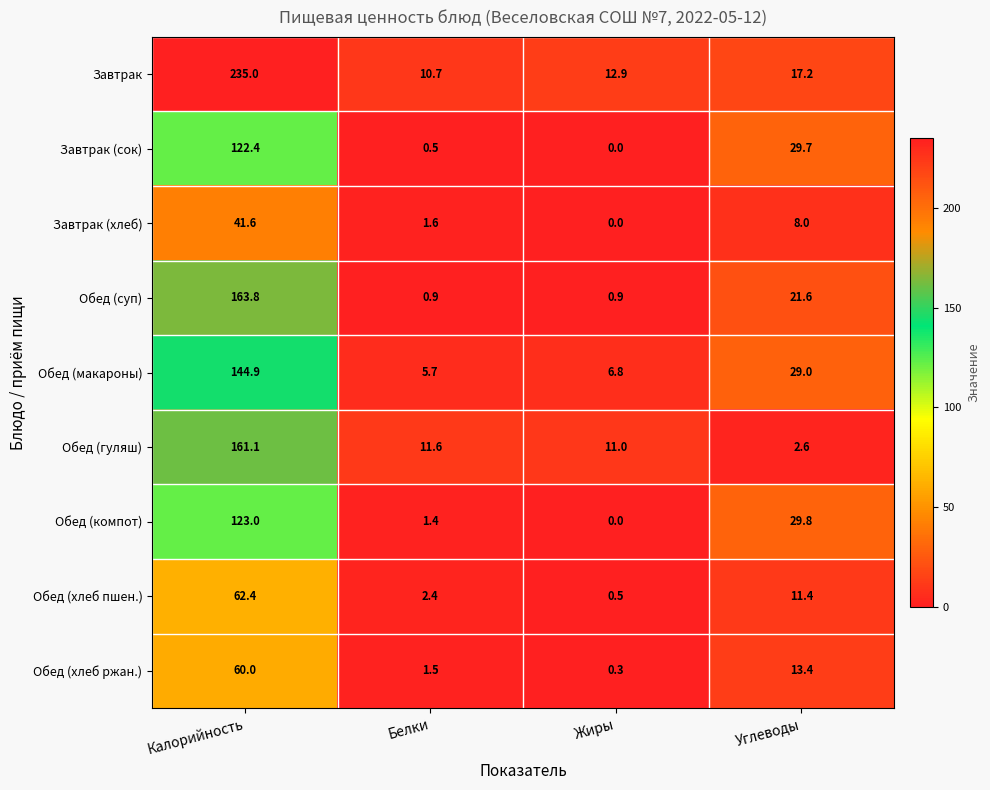

At which label does Обед (макароны) reach its peak?

Калорийность